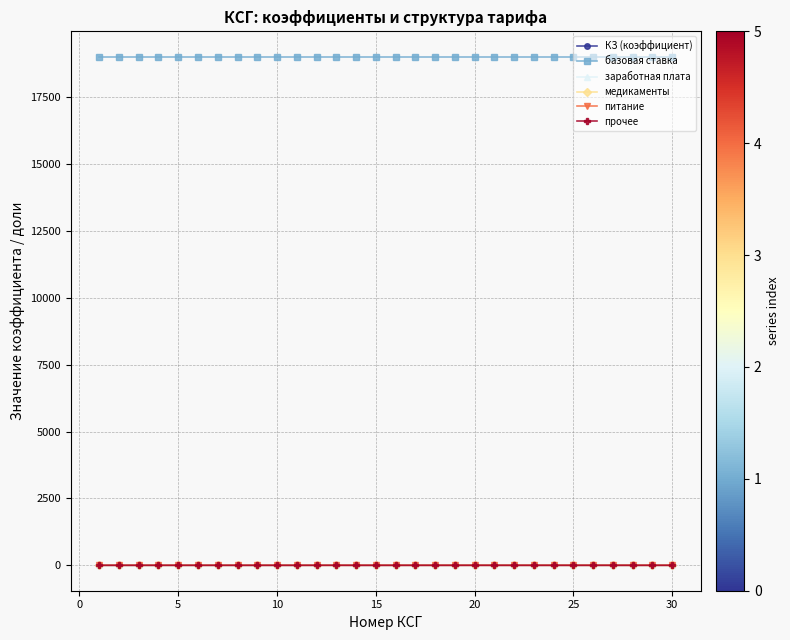

What are all the series names shown in the legend?

КЗ (коэффициент), базовая ставка, заработная плата, медикаменты, питание, прочее